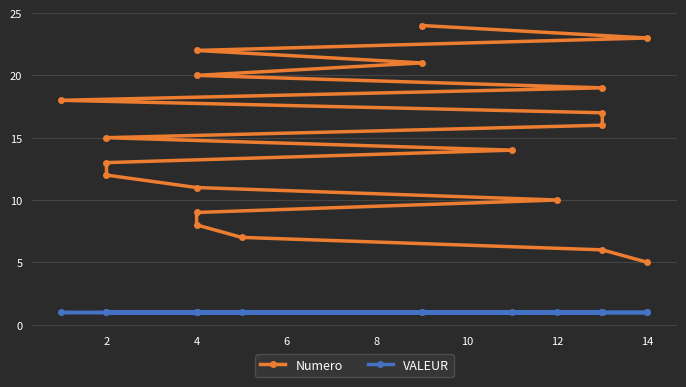

At 4, list the series in order from smallest to largest.

VALEUR, Numero